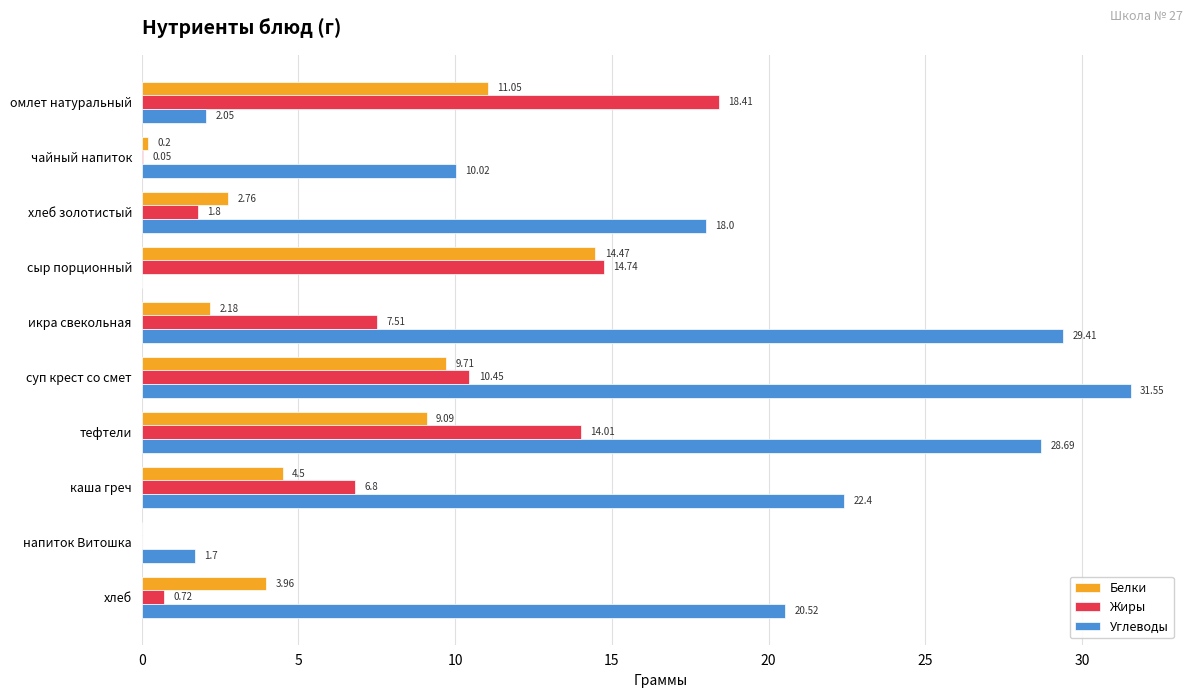

At which category is the sum across all series the highest?

тефтели